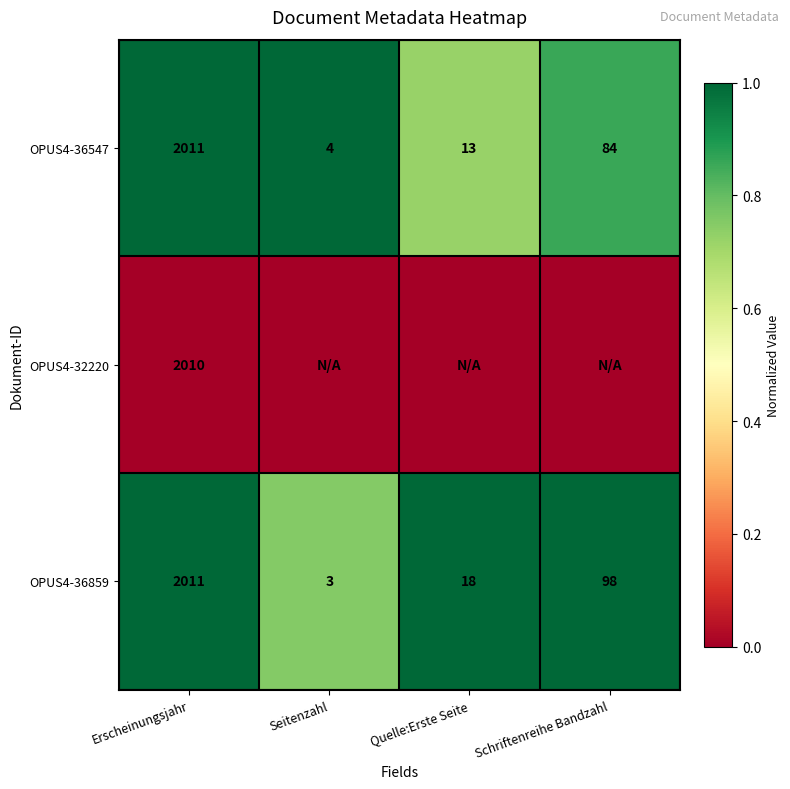

The OPUS4-36859 series shows 66 at Schriftenreihe Bandzahl. True or false?

False